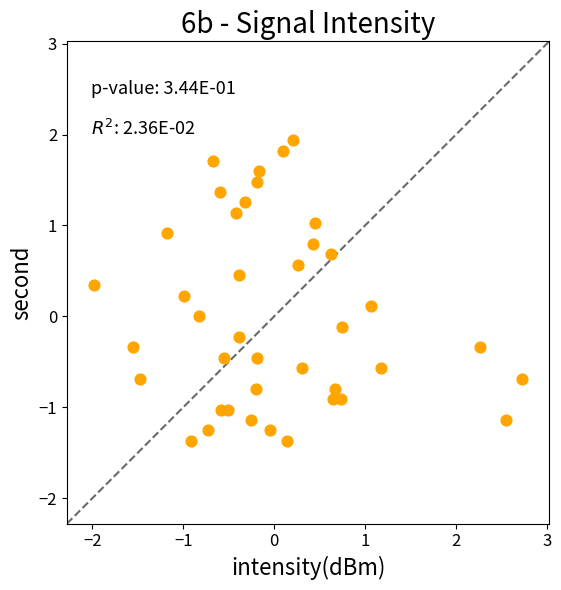

What is the range of X values (max minus min)?

4.7